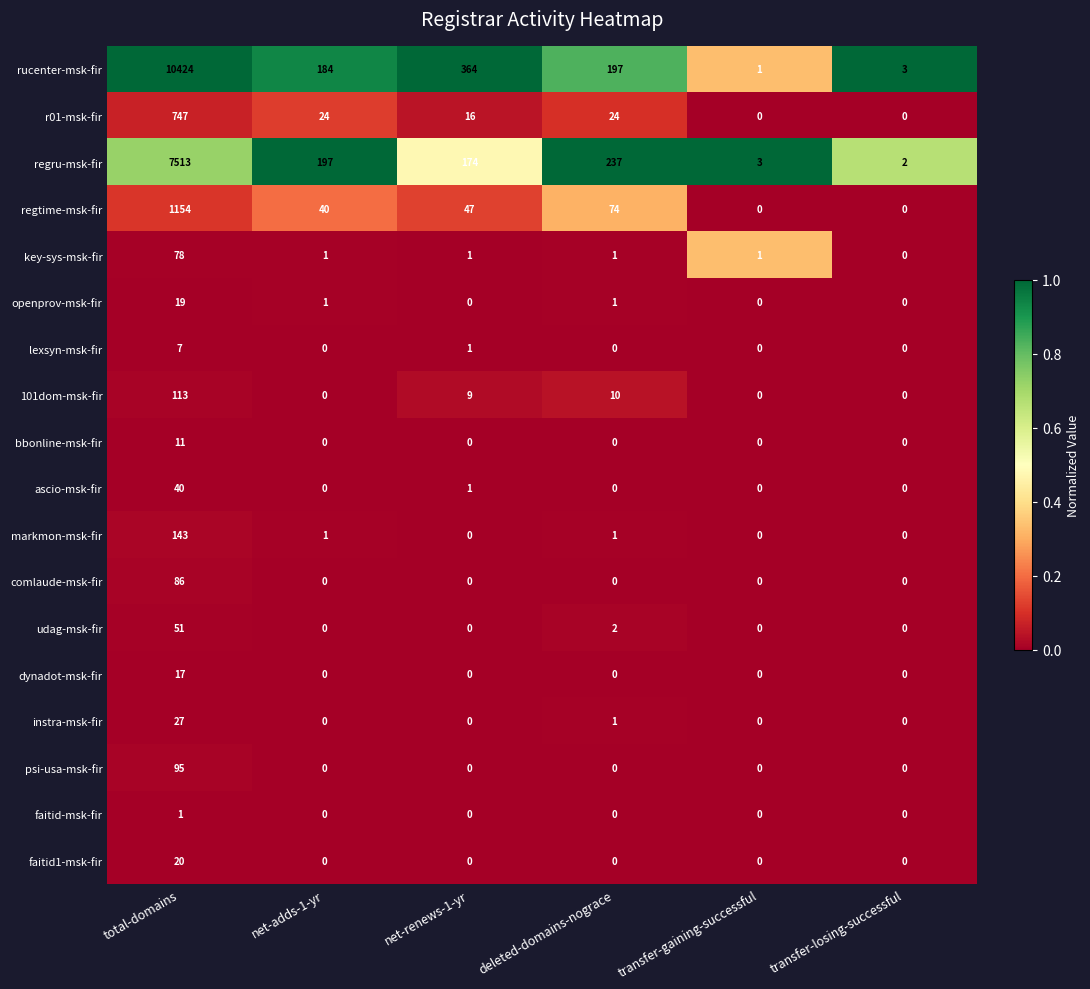

What is the total value across all series at net-adds-1-yr?

448